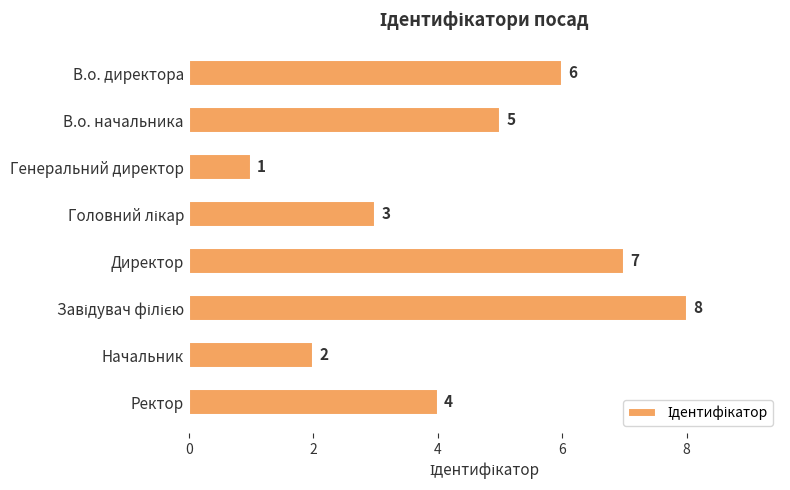

What is the label of the 8th bar from the bottom?

В.о. директора